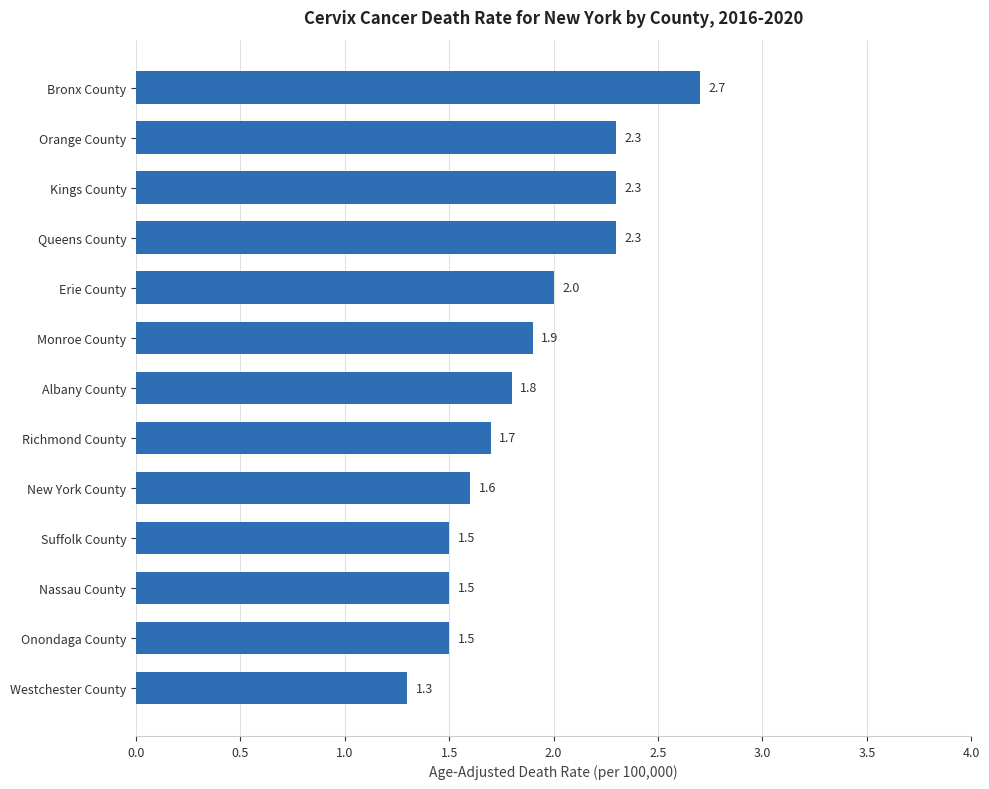

Reading top to bottom, extract all data points from this chart.

Bronx County=2.7	Orange County=2.3	Kings County=2.3	Queens County=2.3	Erie County=2.0	Monroe County=1.9	Albany County=1.8	Richmond County=1.7	New York County=1.6	Suffolk County=1.5	Nassau County=1.5	Onondaga County=1.5	Westchester County=1.3